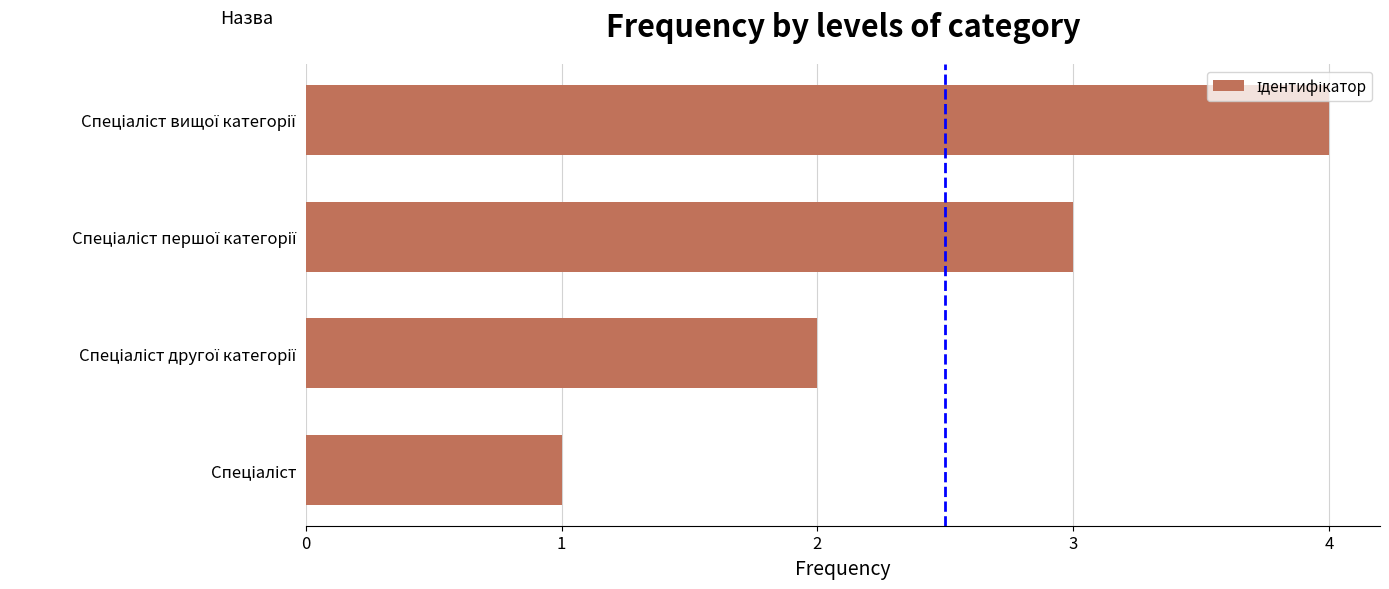

What is the sum of all values?

10